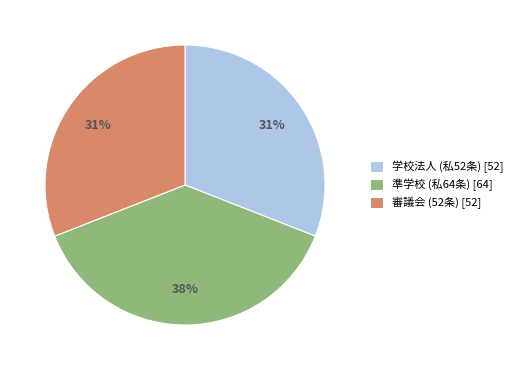

Which slice is the largest?

準学校 (私64条) [64]